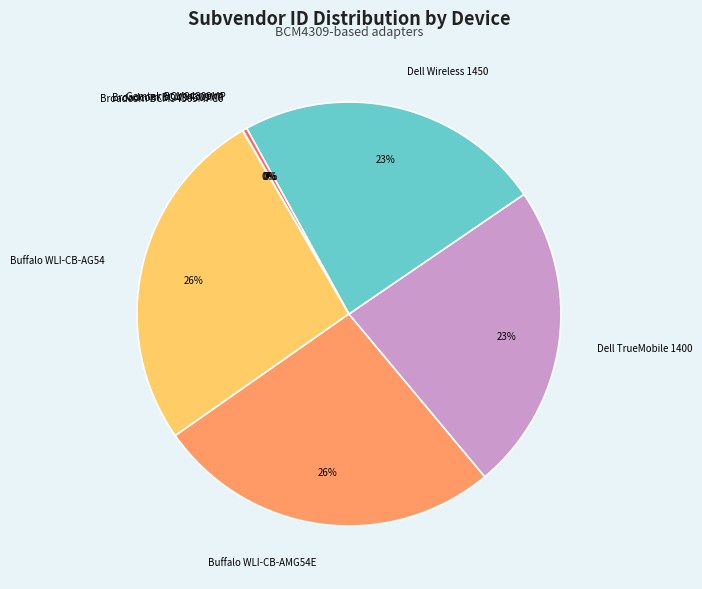

Do Gemtek BCM94309MP and Buffalo WLI-CB-AMG54E together represent more than half of the pie?

No